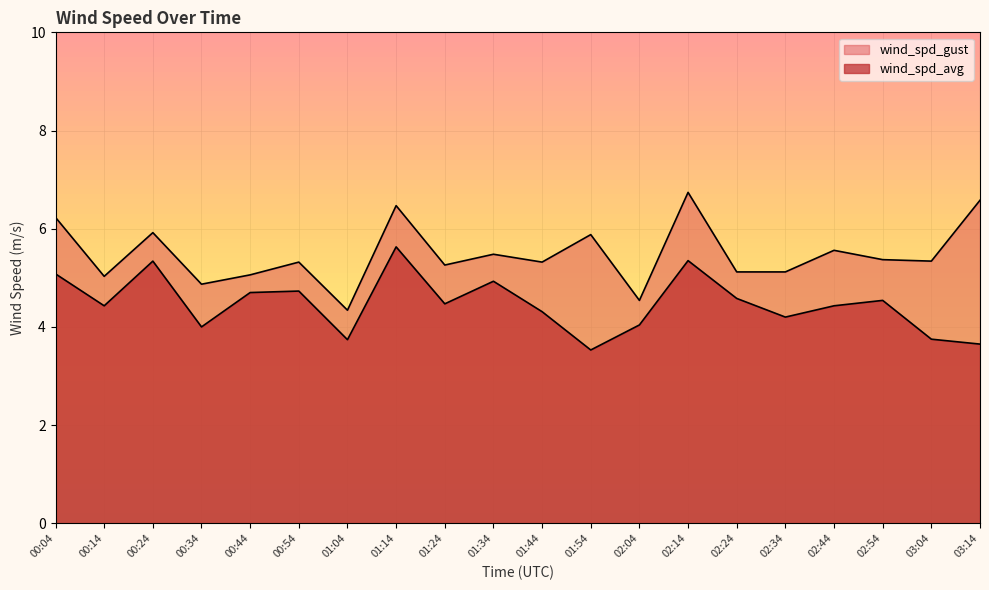

Which series has the largest total across all categories?

wind_spd_gust